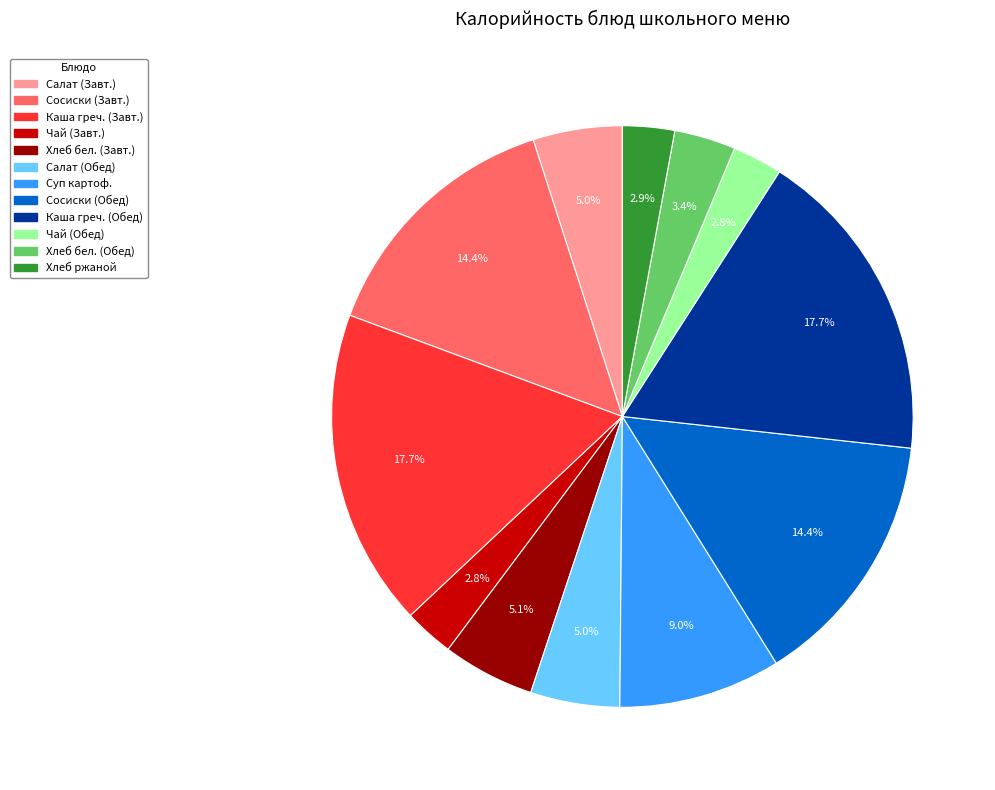

Count the number of slices in the pie.

12